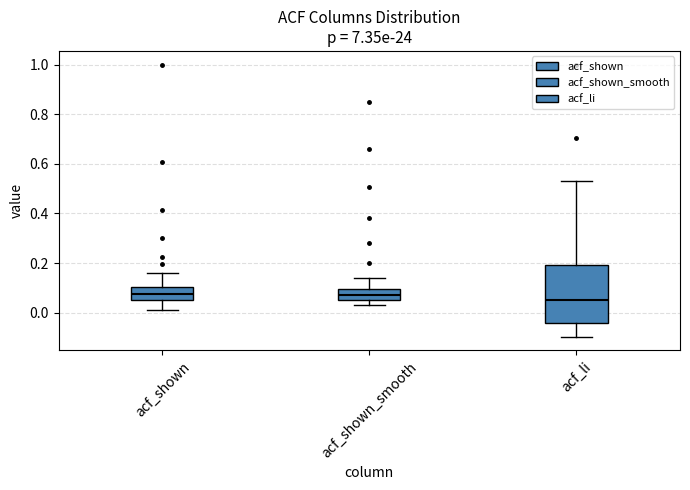

Comparing the boxes themselves (not the whiskers), which one is the tallest?

acf_li